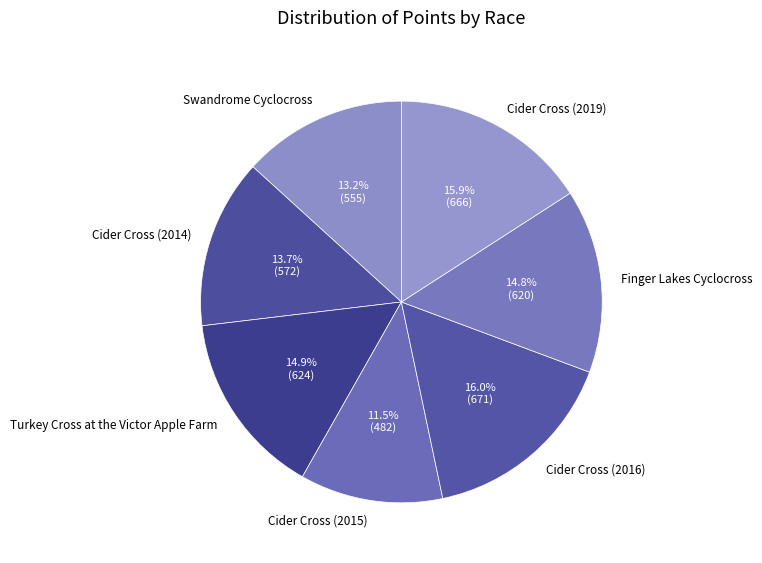

What is the smallest slice in the pie chart?

Cider Cross (2015)